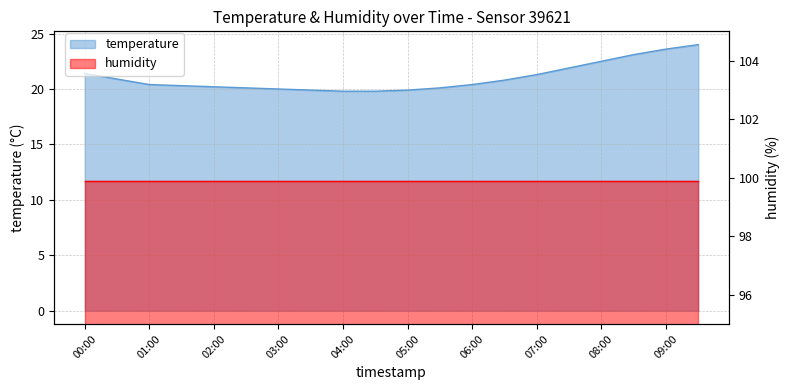

What is the sum of all values?

420.4